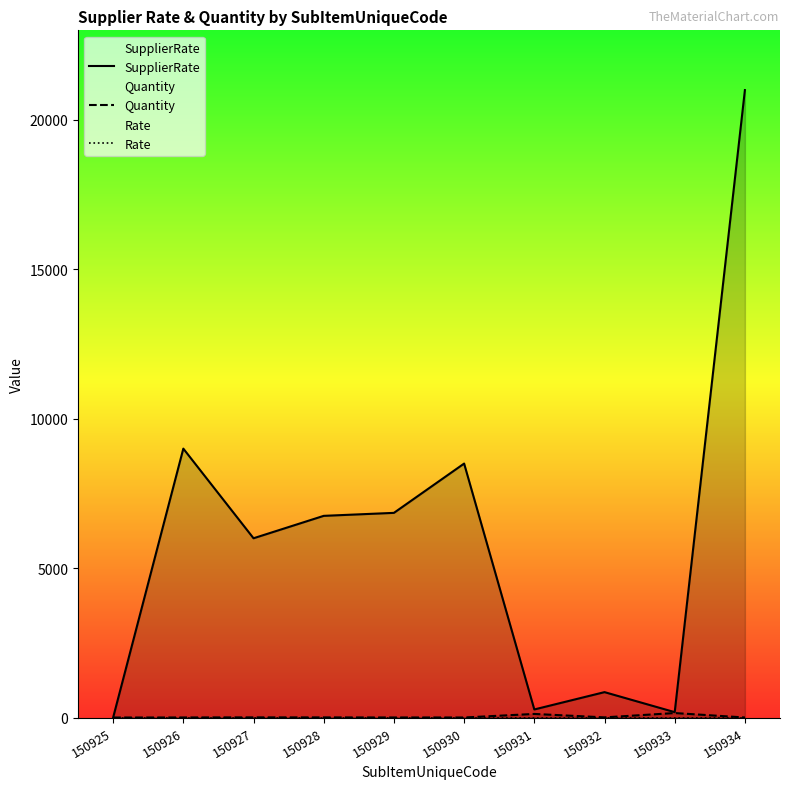

Which label corresponds to the largest value in the chart?

150934